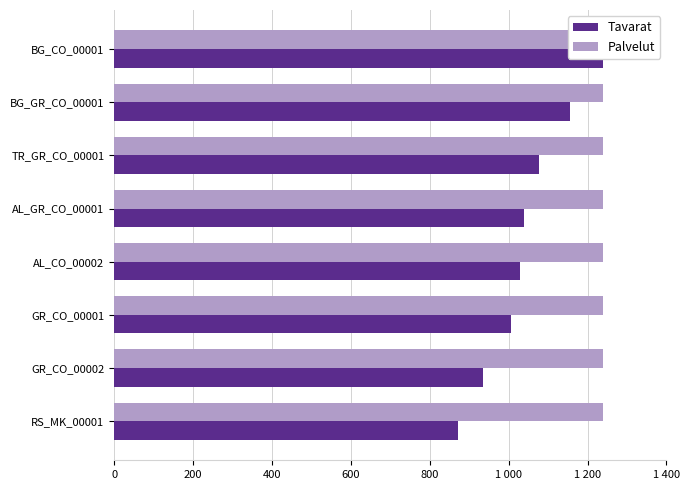

Is it true that Tavarat equals 1006.0 at GR_CO_00001?

True